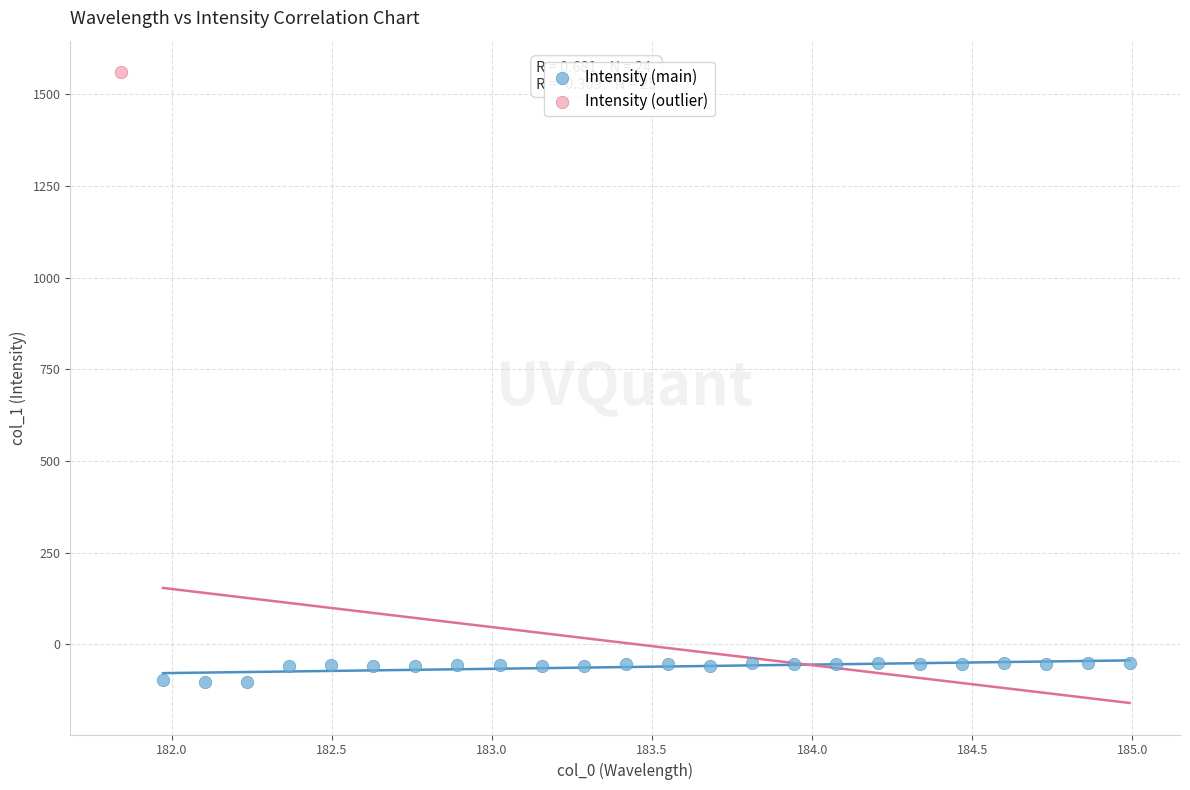

What are all the series names shown in the legend?

Intensity (main), Intensity (outlier)